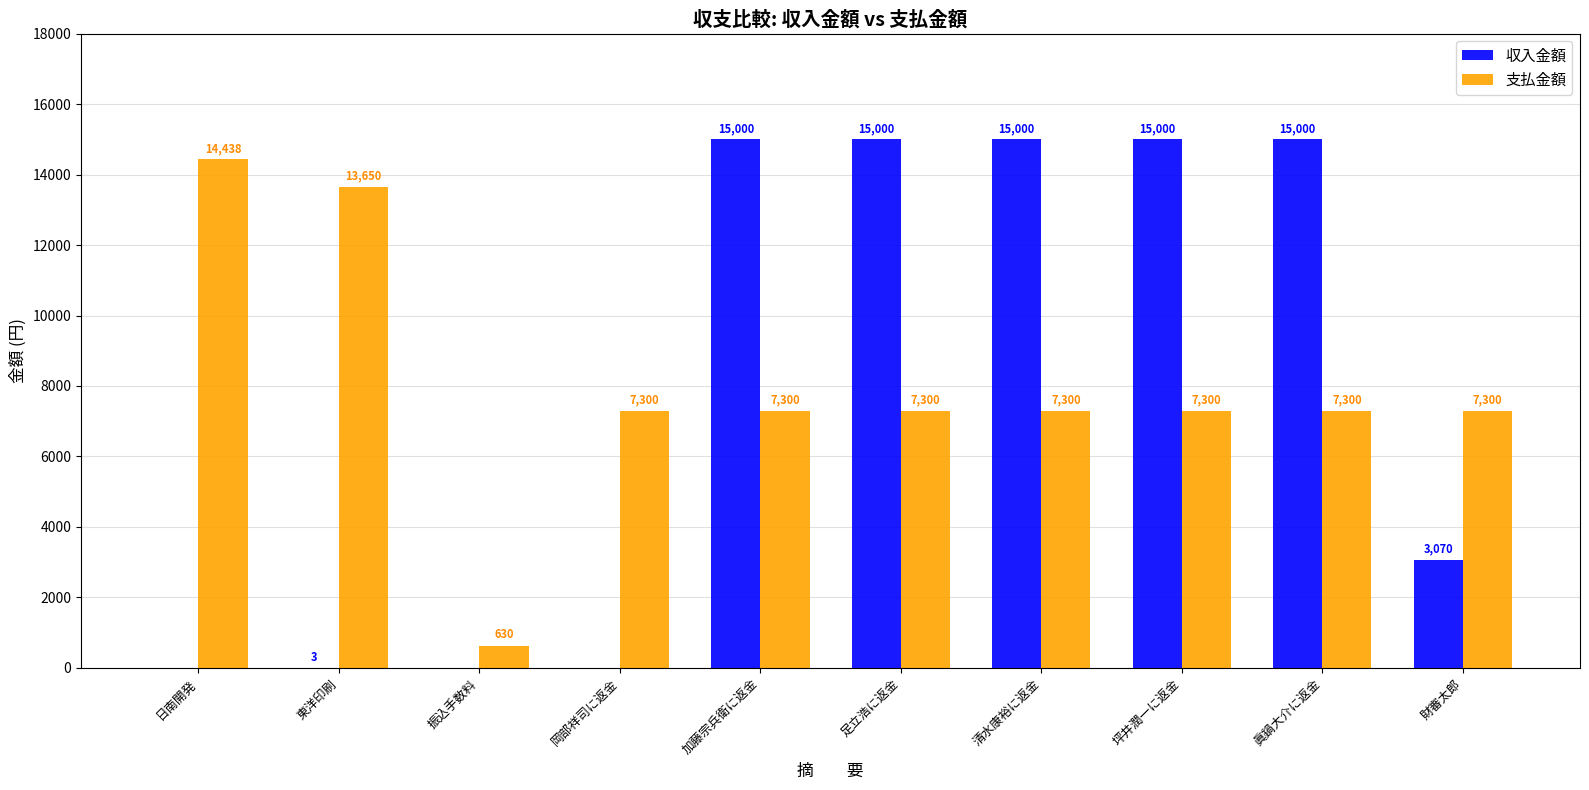

Which series changed the most between 振込手数料 and 清水康裕に返金?

収入金額